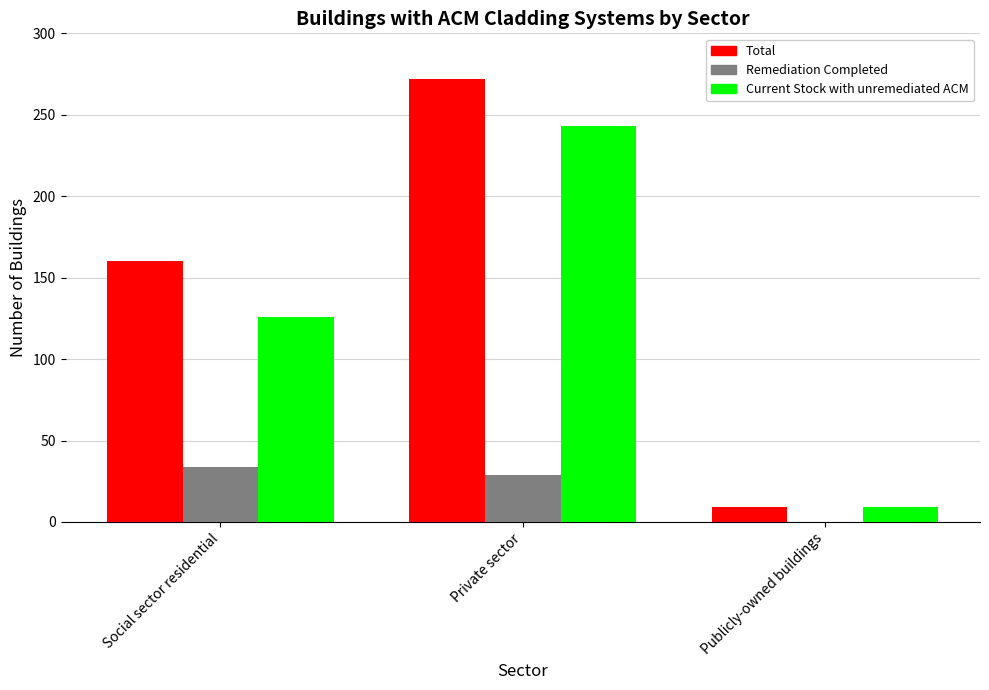

What is the total value across all series at Social sector residential?

320